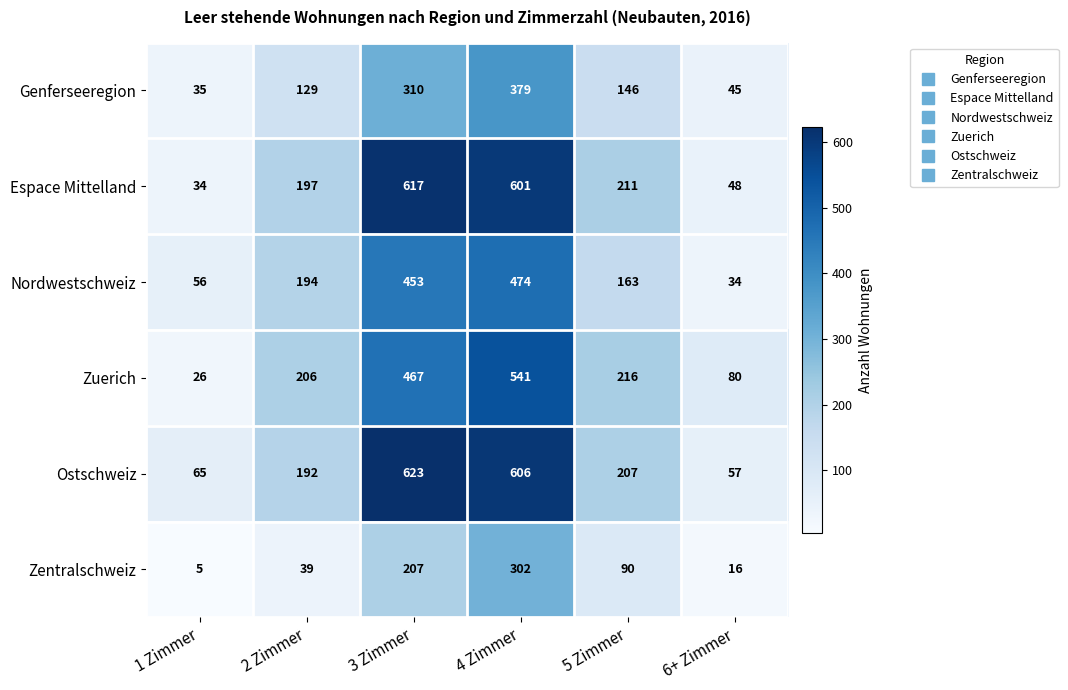

What is the difference between the highest and lowest values at 5 Zimmer?

126